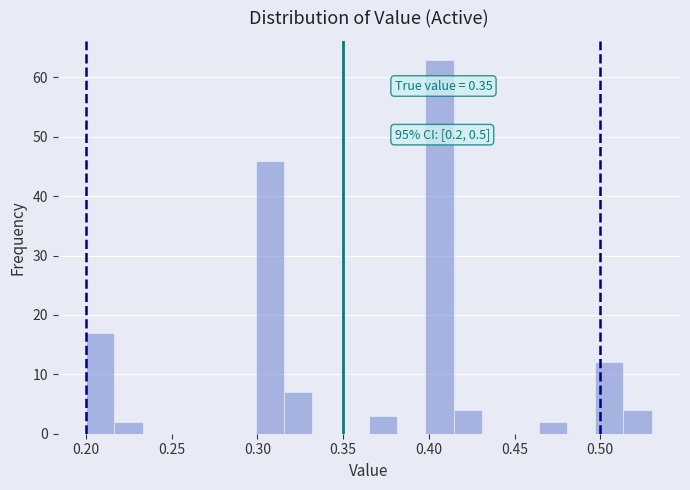

Around what value on the x-axis is the tallest bar? Give the approximate position of its centre, as read against the axis.

0.405